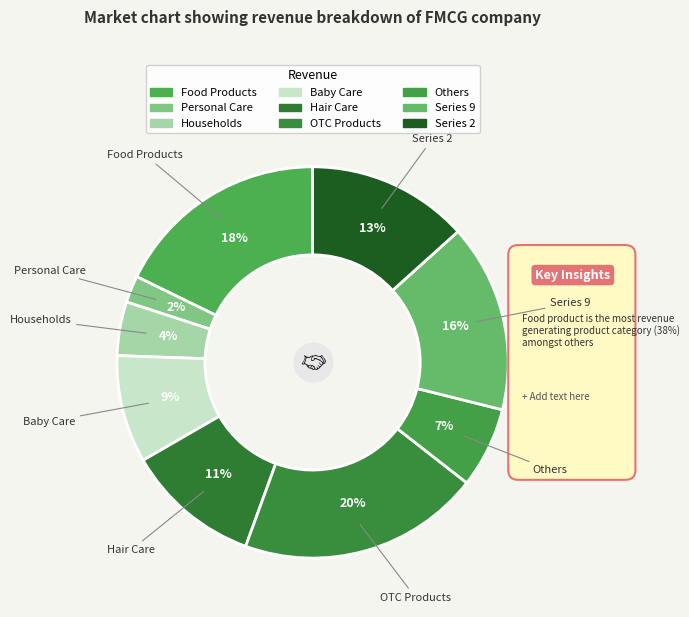

The 4 slice represents 18% of the pie. True or false?

False